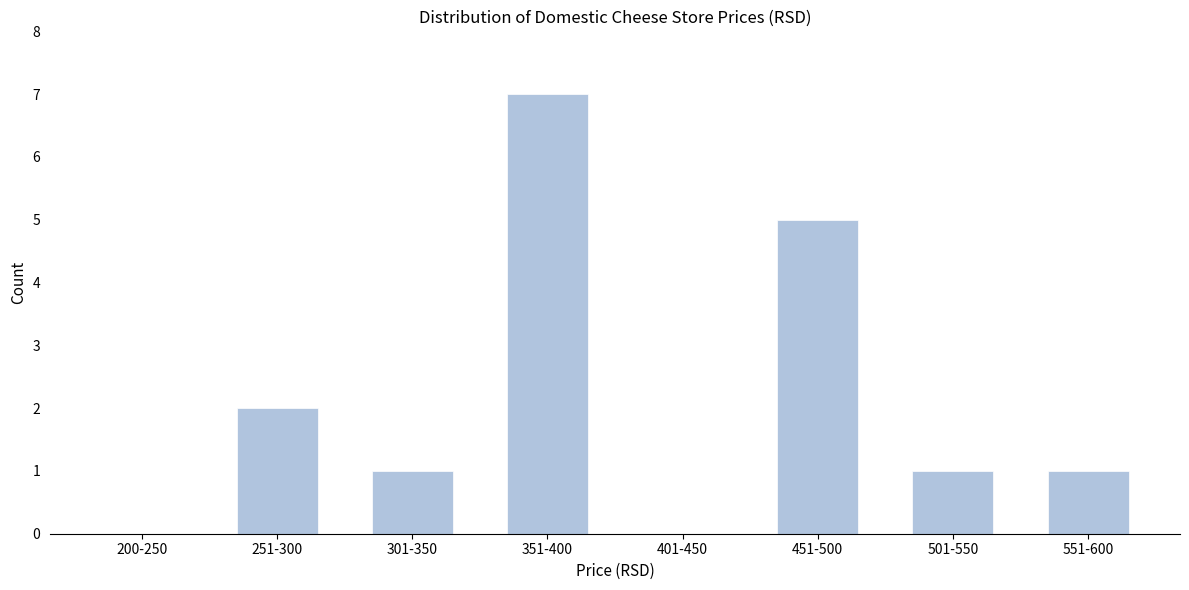

Reading left to right, extract all data points from this chart.

200-250=0	251-300=2	301-350=1	351-400=7	401-450=0	451-500=5	501-550=1	551-600=1